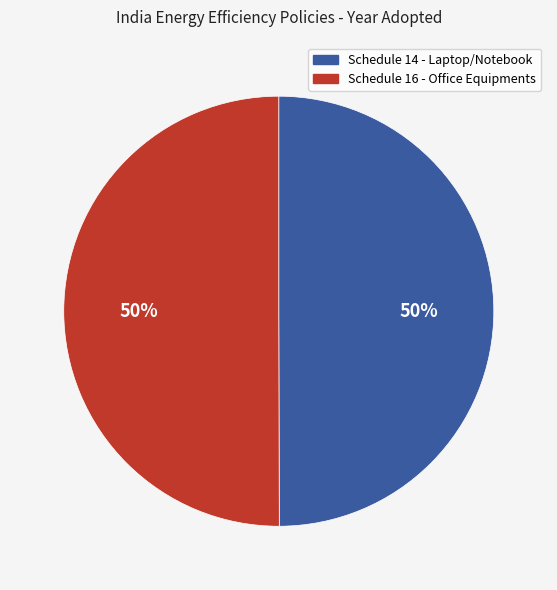

To the nearest percent, what is the average slice percentage?

50%